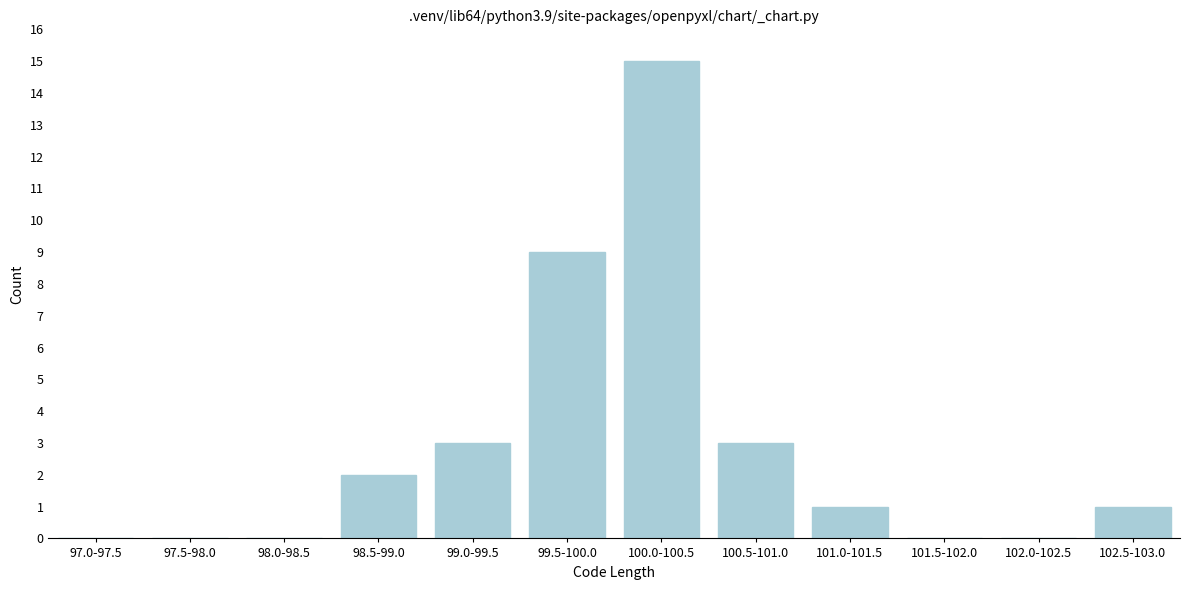

Reading left to right, list all the values displayed in this chart.

97.0-97.5=0	97.5-98.0=0	98.0-98.5=0	98.5-99.0=2	99.0-99.5=3	99.5-100.0=9	100.0-100.5=15	100.5-101.0=3	101.0-101.5=1	101.5-102.0=0	102.0-102.5=0	102.5-103.0=1